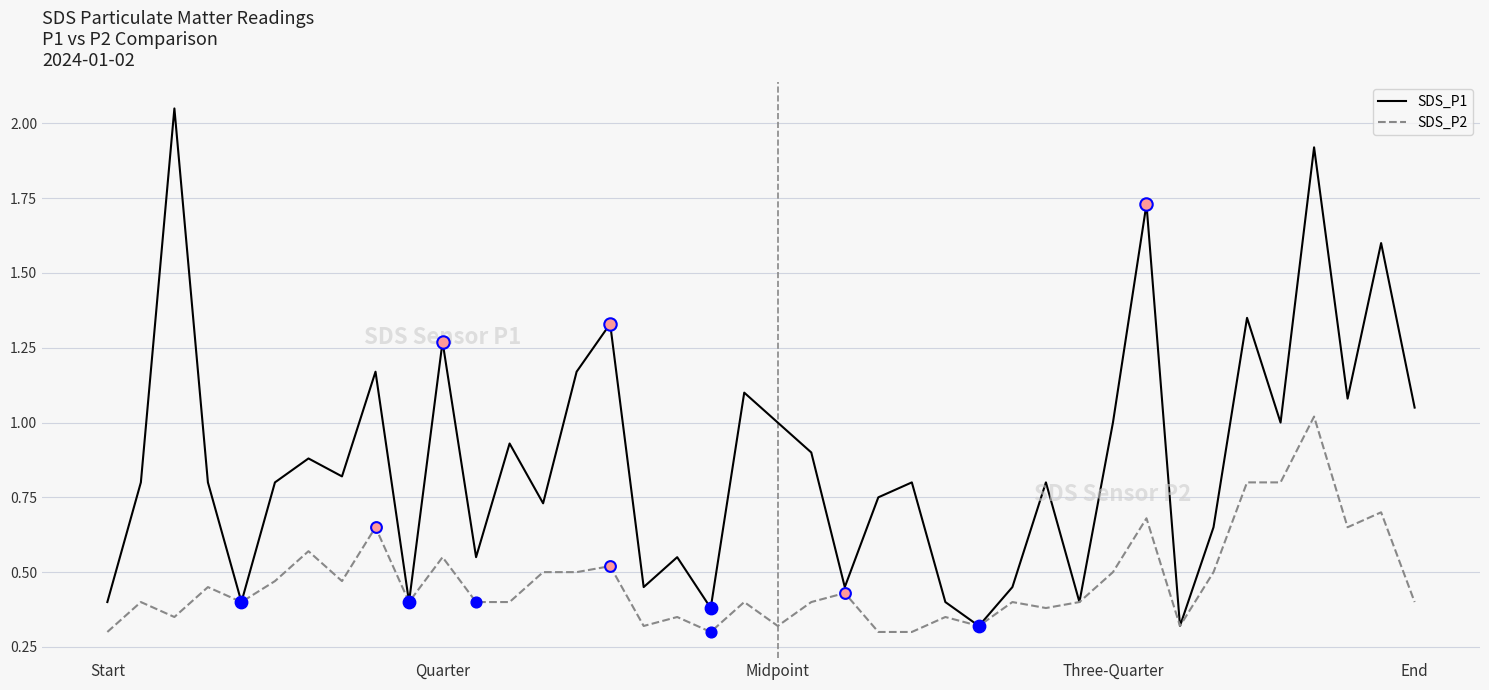

What are all the series names shown in the legend?

SDS_P1, SDS_P2